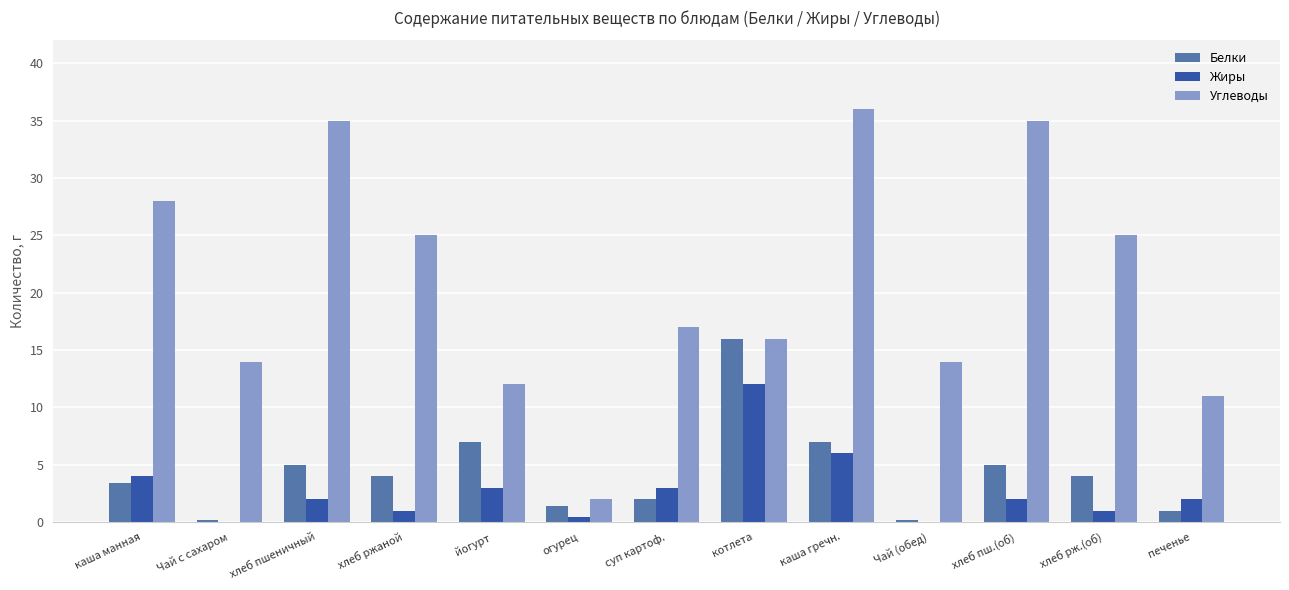

What is the total value across all series at Чай (обед)?

14.2